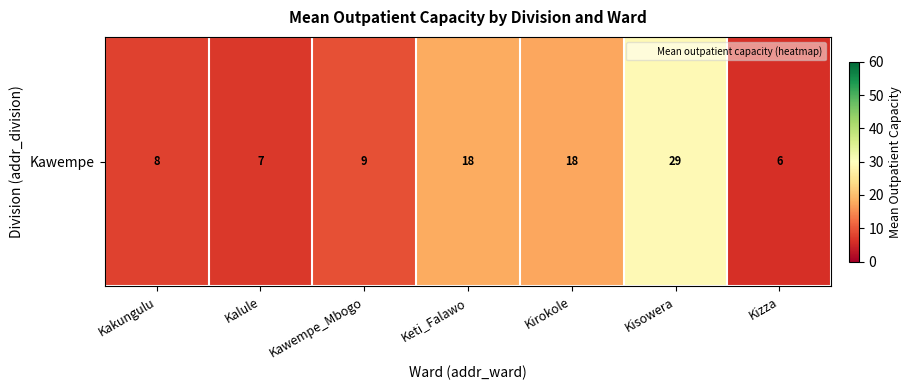

Which category has the lowest value across all series?

Kizza